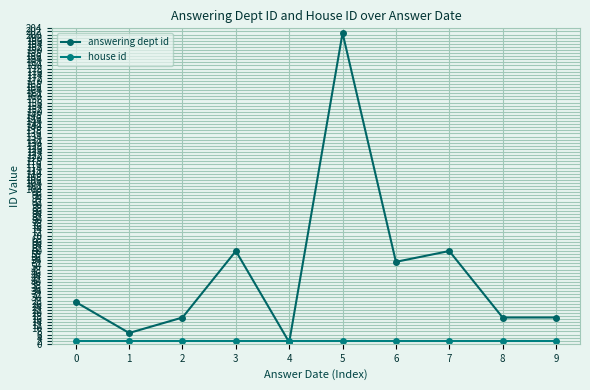

How many categories are shown in the chart?

10